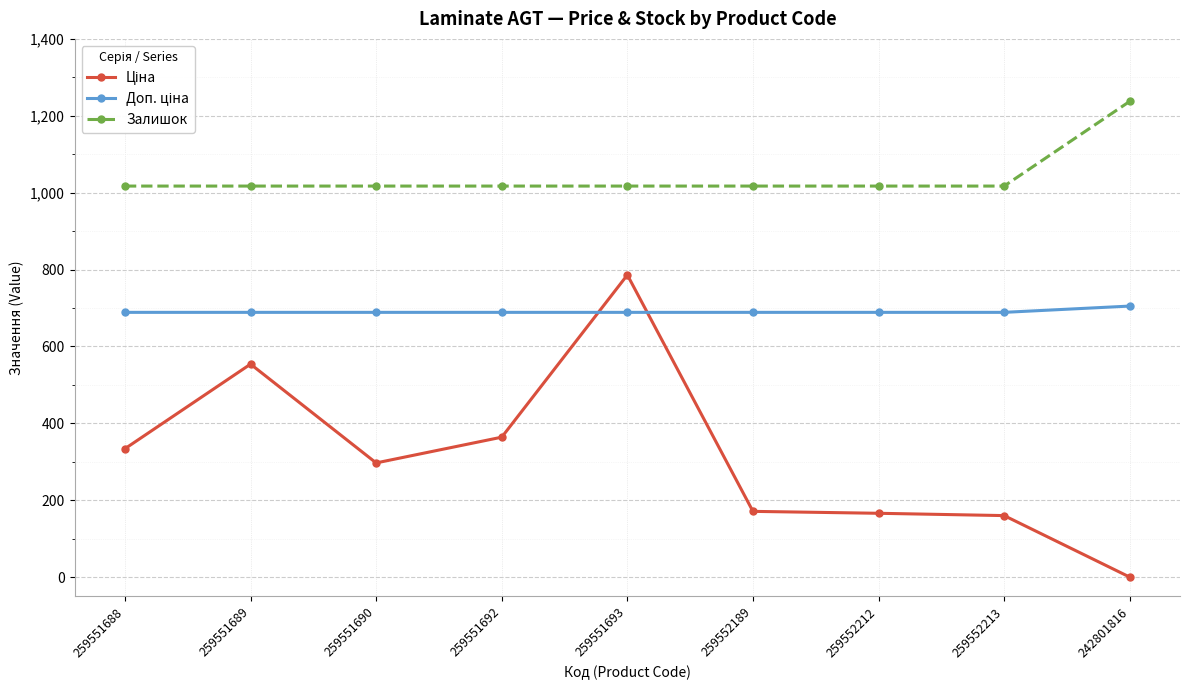

At which category does the chart reach its peak across all series?

242801816